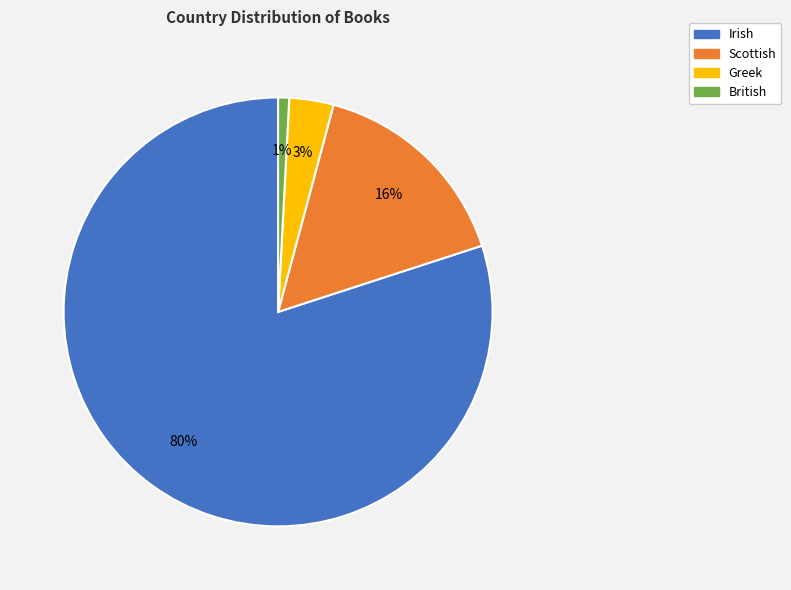

Is there any slice that represents more than half of the pie?

Yes